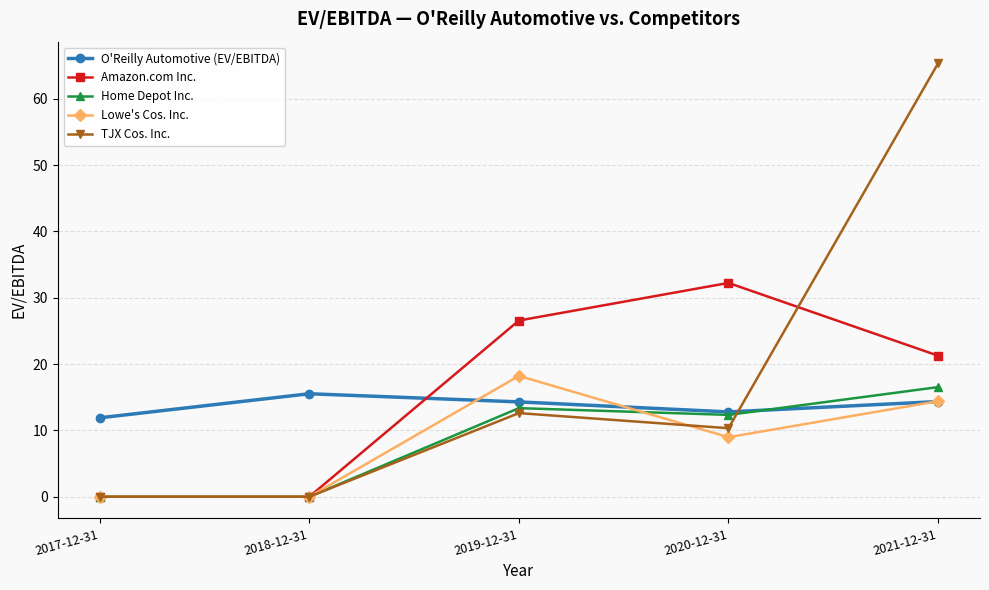

What is the difference between the highest and lowest values at 2021-12-31?

51.0